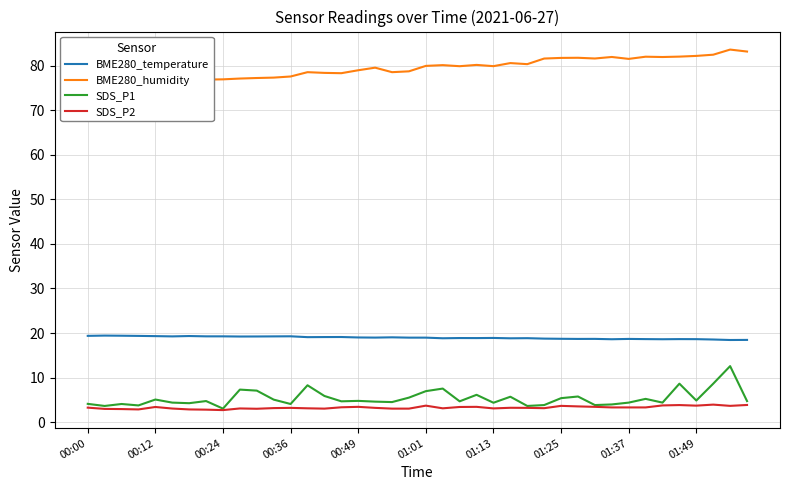

What is the highest value of the SDS_P1 series?

12.6